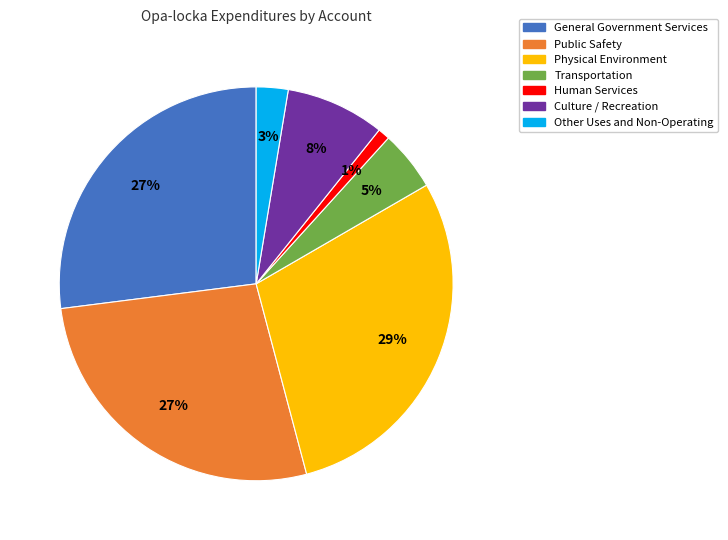

Count the number of slices in the pie.

7